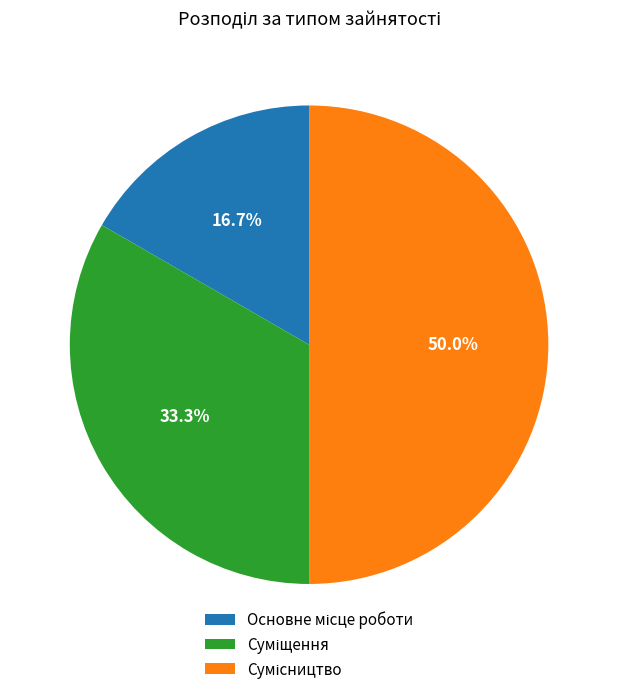

Which category has the biggest portion of the pie?

Сумісництво